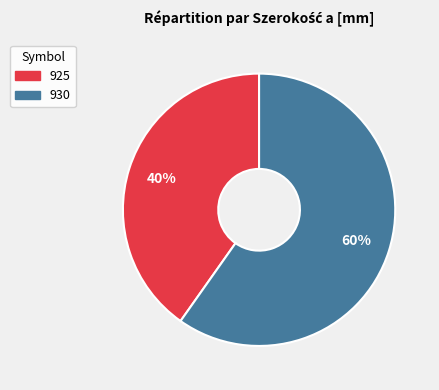

The 925 slice represents 32% of the pie. True or false?

False